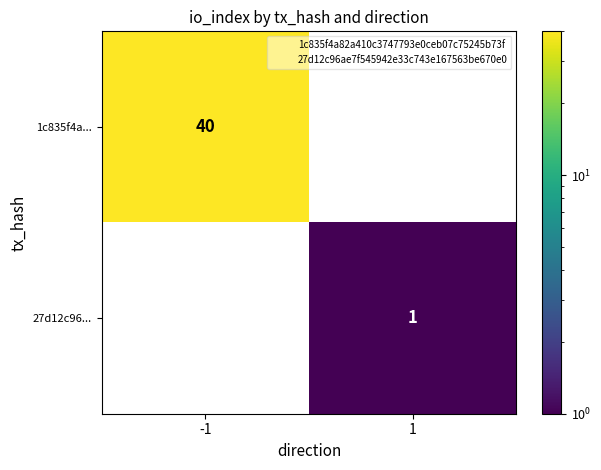

Read the 1c835f4a... value at -1, to the nearest 5.

40